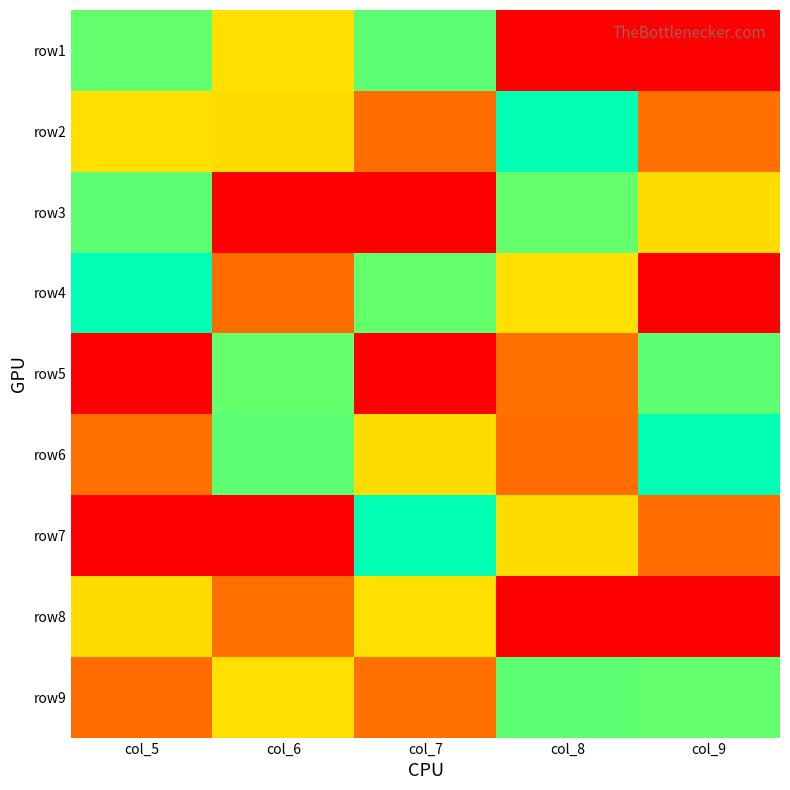

At col_5, list the series in order from largest to smallest.

row7, row9, row8, row1, row4, row3, row2, row6, row5